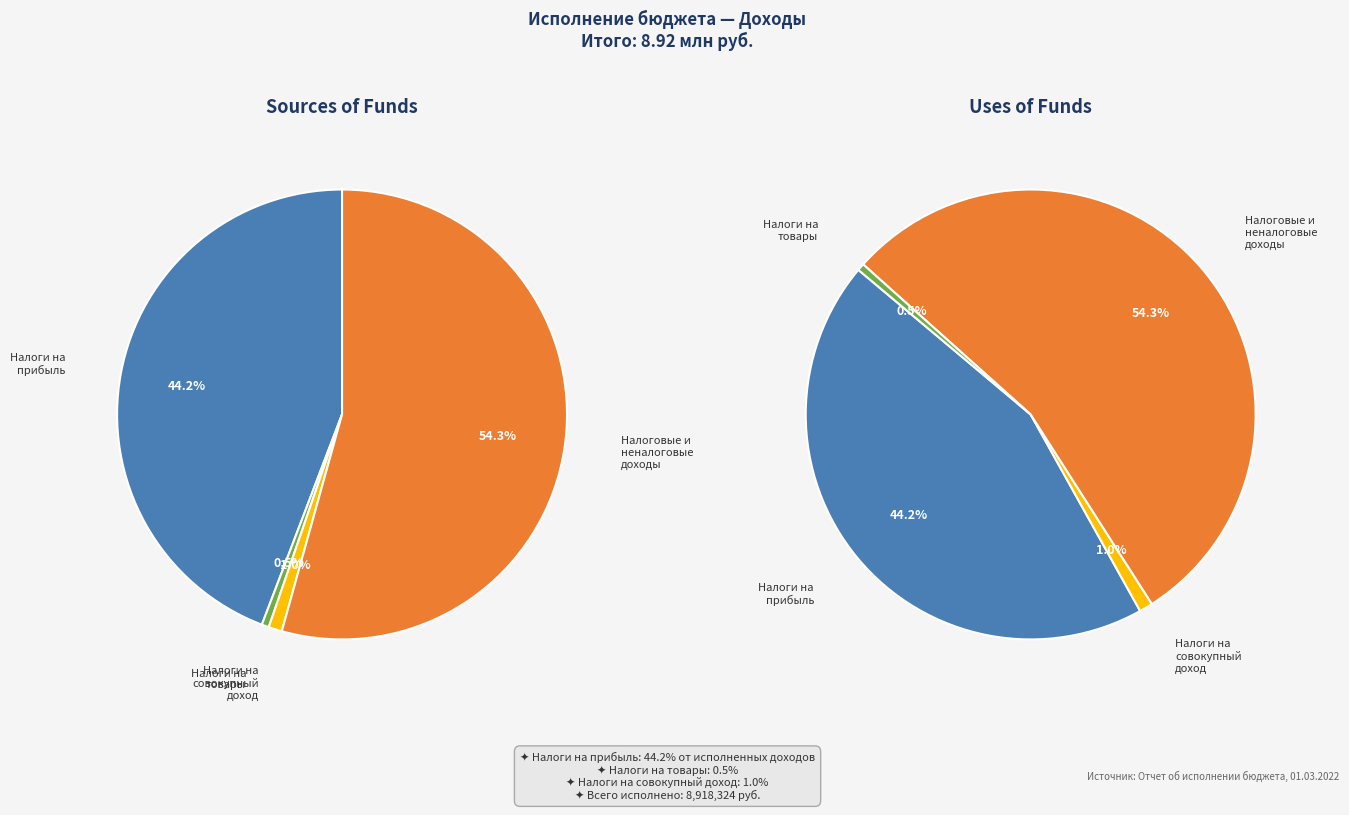

The НАЛОГОВЫЕ И НЕНАЛОГОВЫЕ ДОХОДЫ slice represents 54% of the pie. True or false?

True